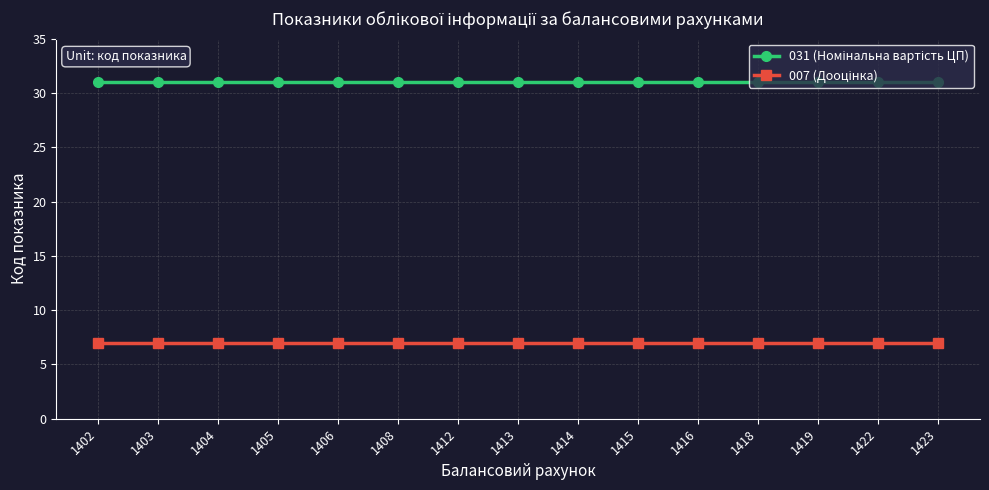

What is the total value across all series at 1415?

38